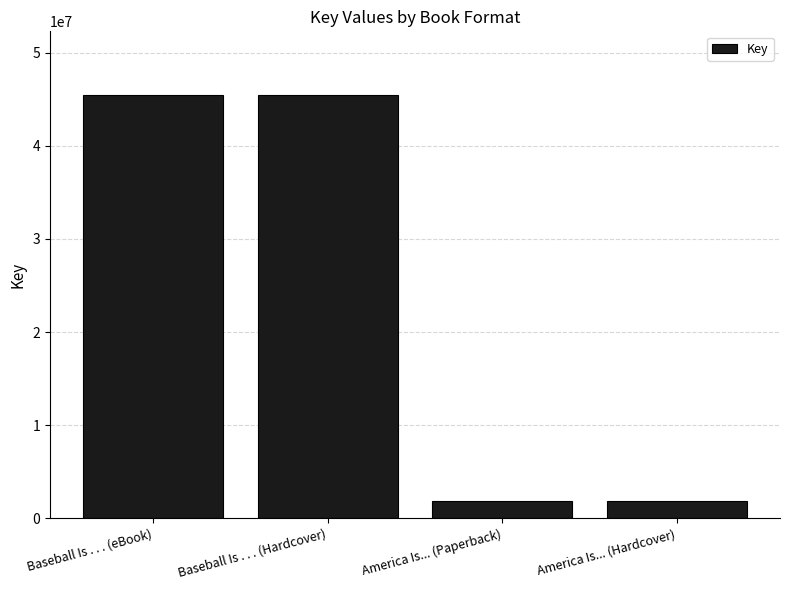

What value does the data have at America Is... (Hardcover)?

1804618